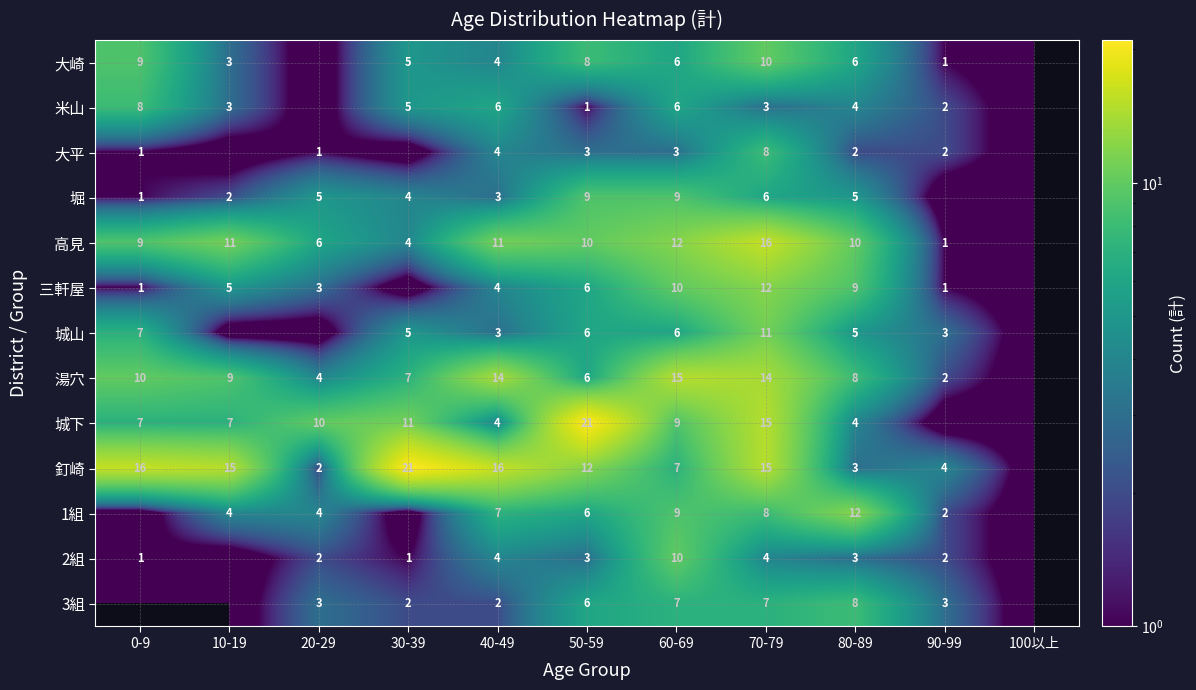

Between 40-49 and 50-59, which series saw the biggest shift?

城下